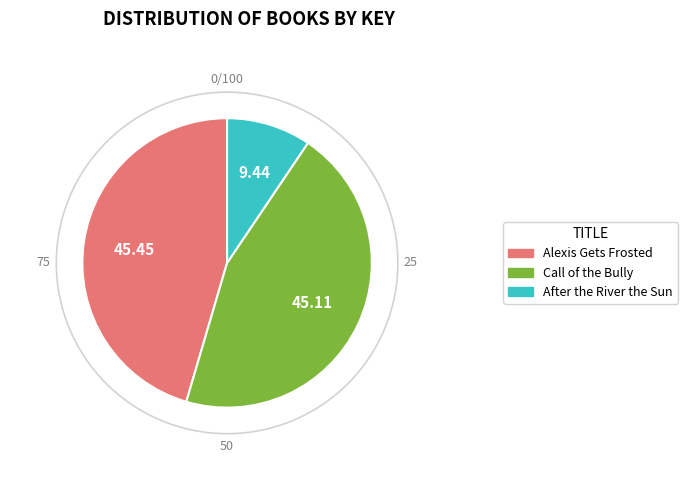

Between After the River the Sun and Alexis Gets Frosted, which is larger?

Alexis Gets Frosted